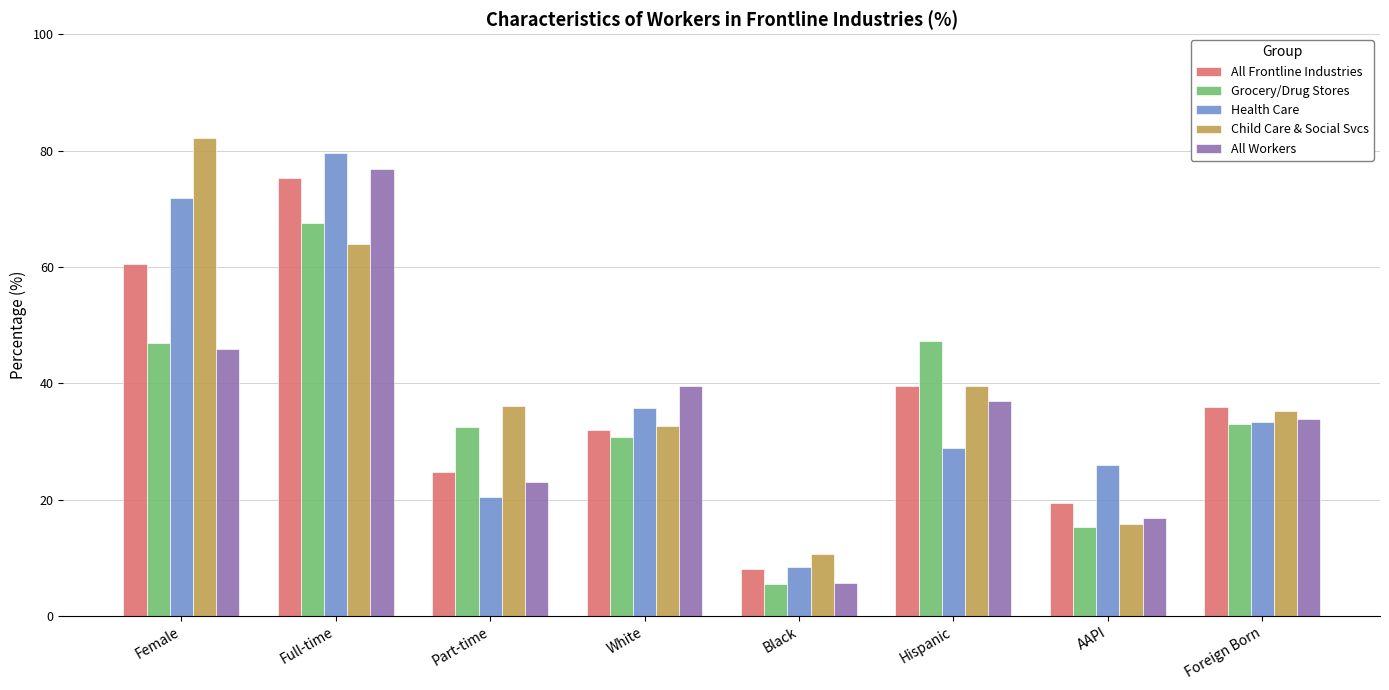

How many data points in Grocery/Drug Stores are less than 33?

4